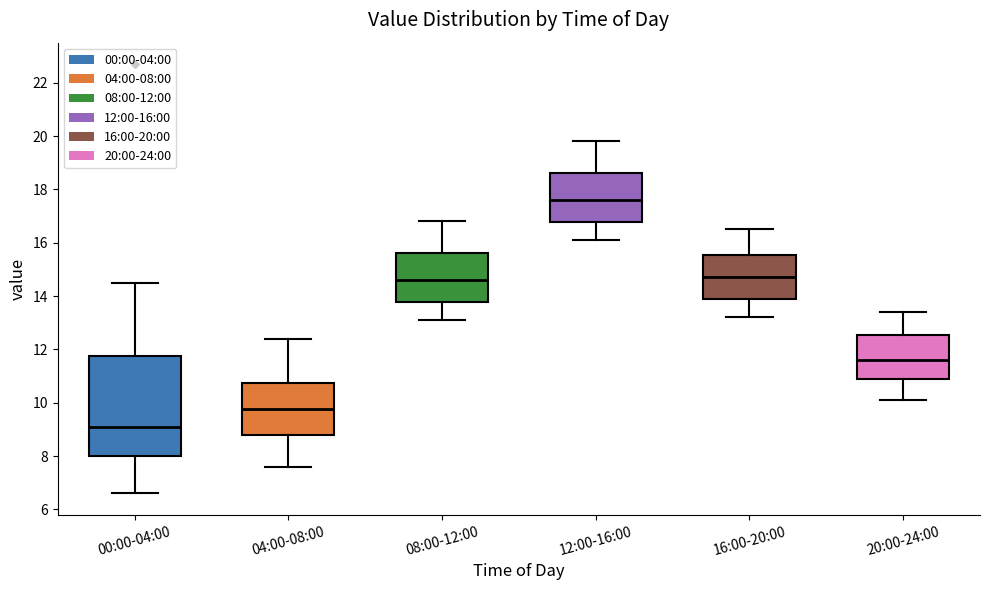

Which box's median line is the highest?

12:00-16:00